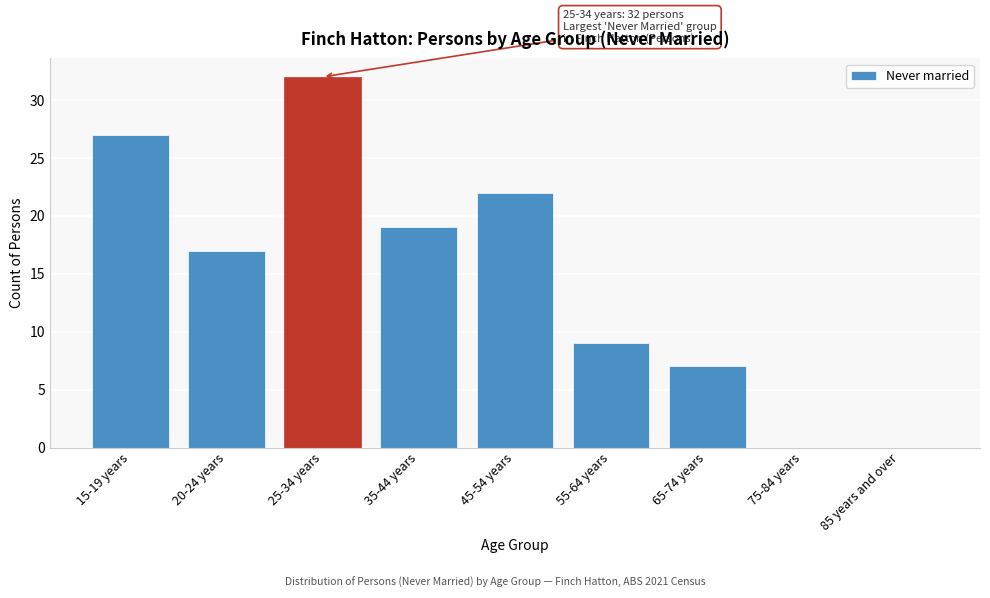

Reading left to right, list all the values displayed in this chart.

15-19 years=27	20-24 years=17	25-34 years=32	35-44 years=19	45-54 years=22	55-64 years=9	65-74 years=7	75-84 years=0	85 years and over=0